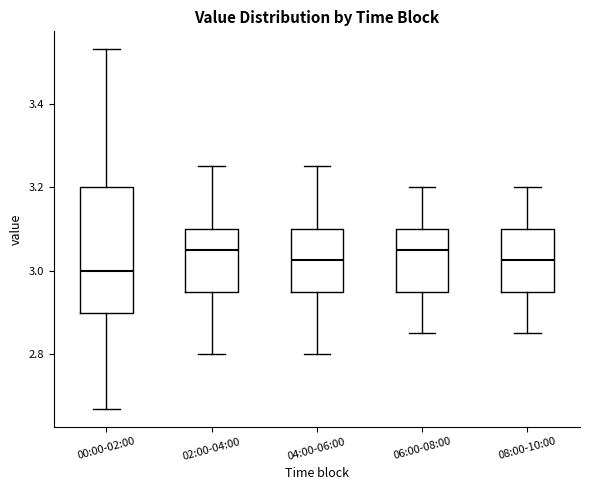

Reading left to right, read every box against the y-axis: the position of its median line, the range the box covers, and the ends of its whiskers. The values are not printed on the chart, so give them approximately, as read against the axis.

00:00-02:00: median 3.00, box 2.90 to 3.20, whiskers 2.68 to 3.54
02:00-04:00: median 3.06, box 2.96 to 3.10, whiskers 2.80 to 3.26
04:00-06:00: median 3.02, box 2.96 to 3.10, whiskers 2.80 to 3.26
06:00-08:00: median 3.06, box 2.96 to 3.10, whiskers 2.86 to 3.20
08:00-10:00: median 3.02, box 2.96 to 3.10, whiskers 2.86 to 3.20